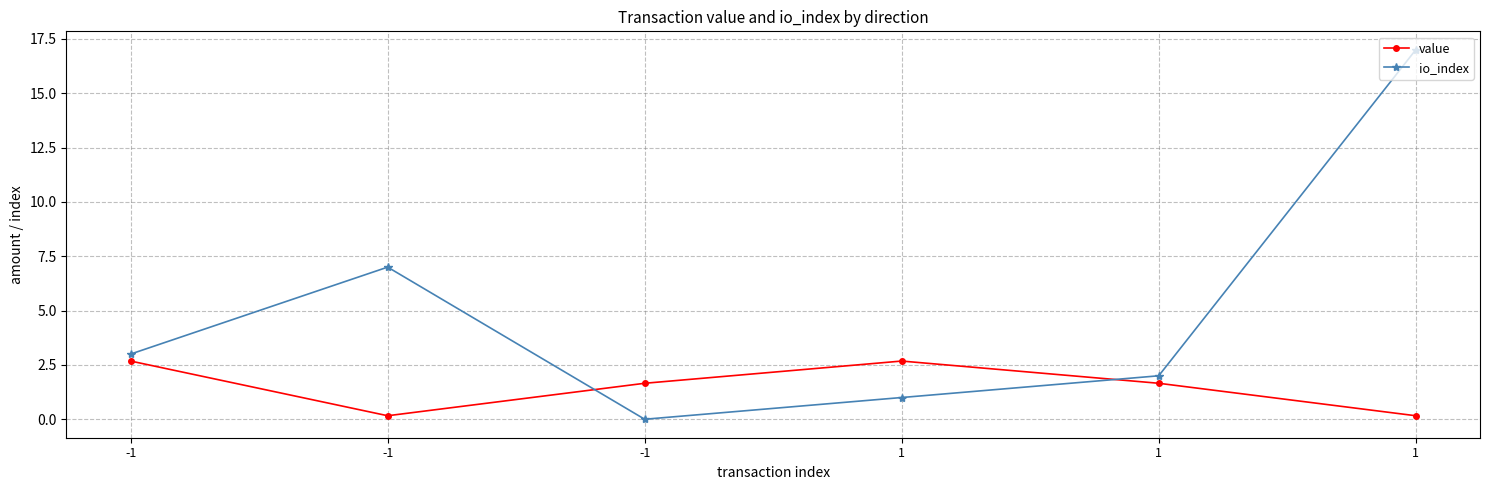

How many lines are shown in the chart?

2